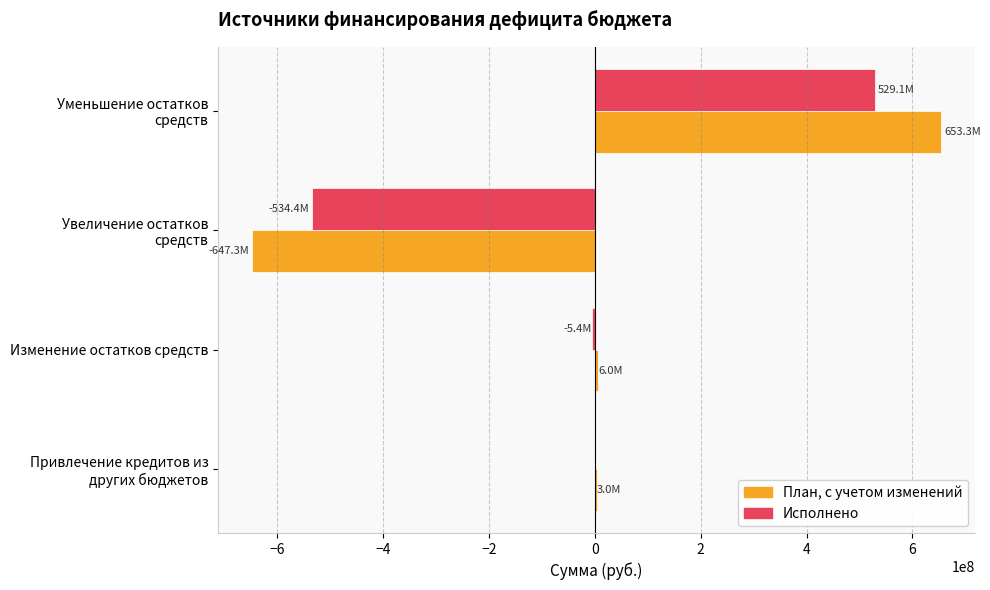

What is the highest value of the План, с учетом изменений series?

653270167.7